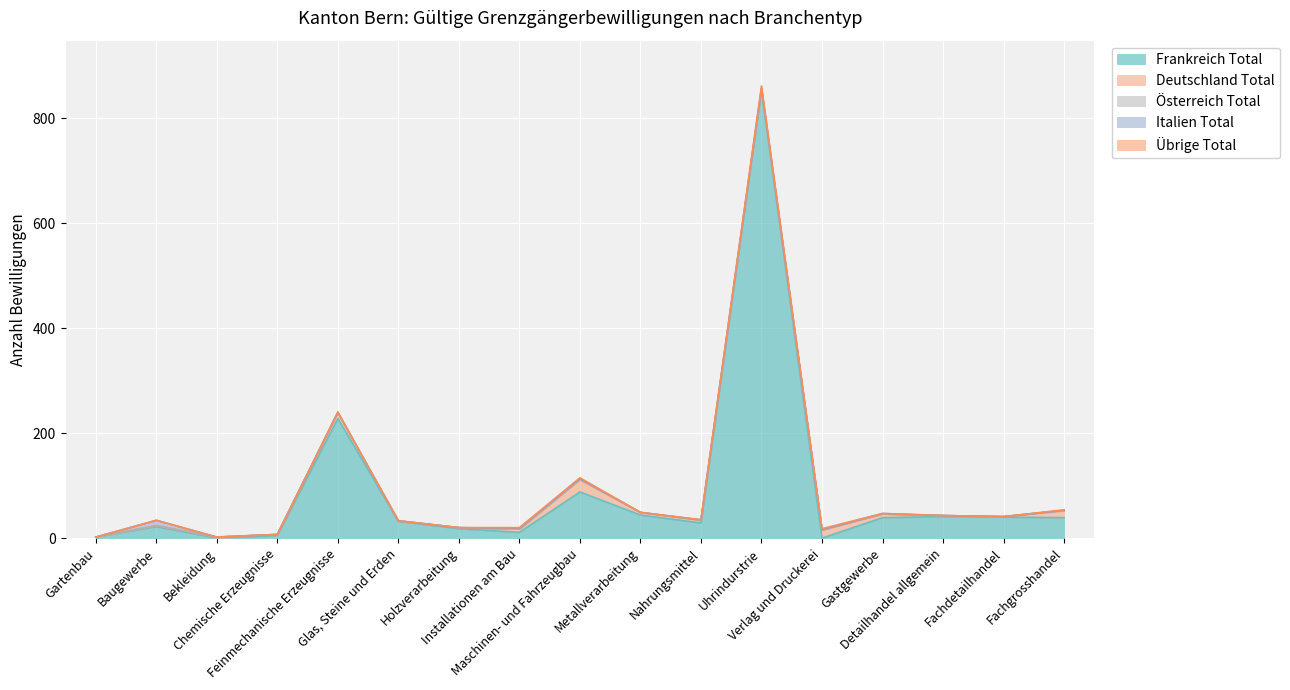

At which label does Frankreich Total reach its peak?

Uhrindurstrie